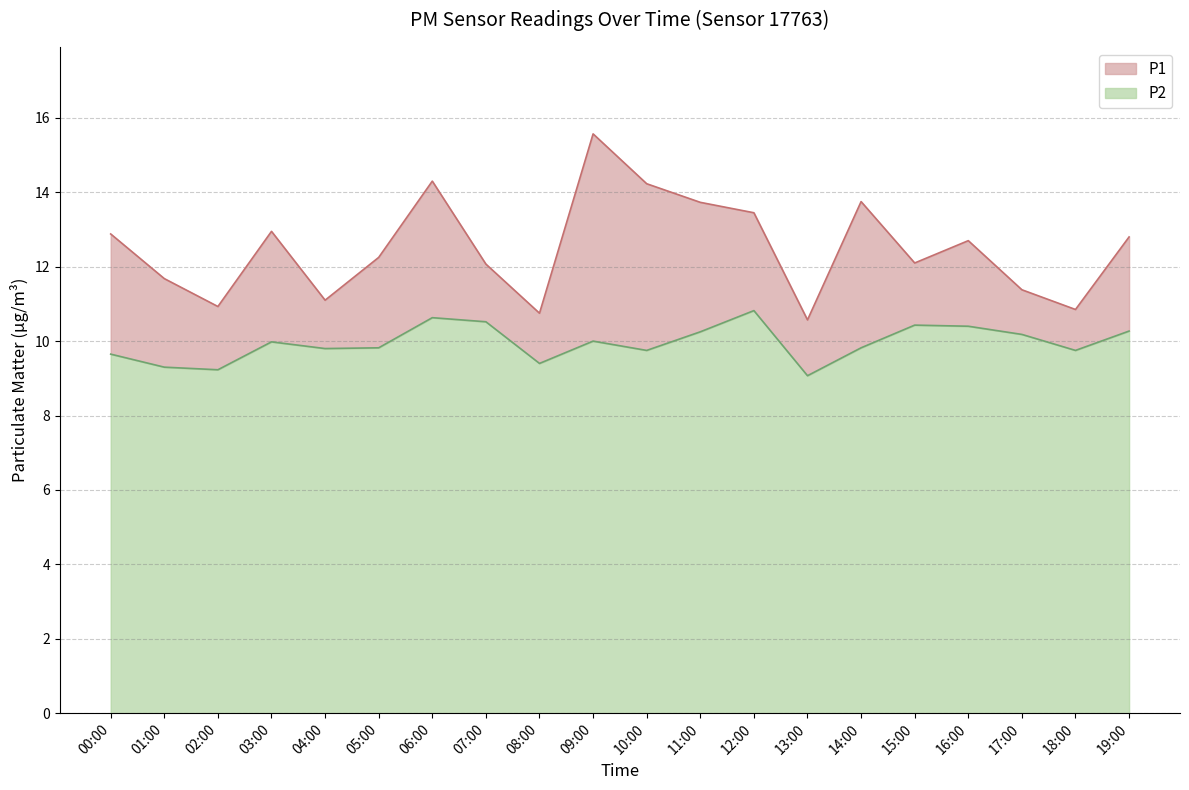

True or false: P1 and P2 cross at least once.

False